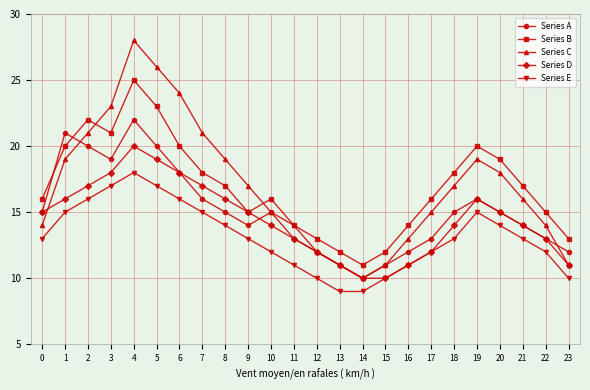

Which series has the largest range (max minus min)?

Series C